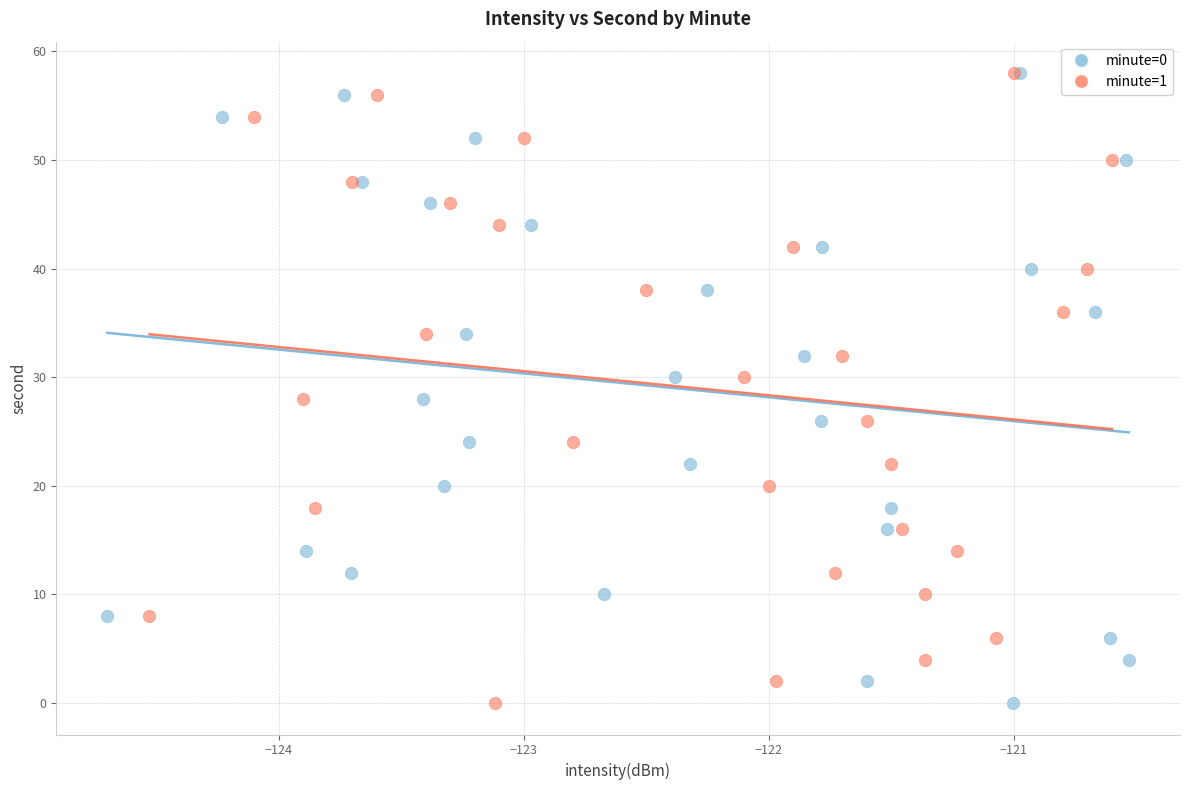

What are all the series names shown in the legend?

minute=0, minute=1